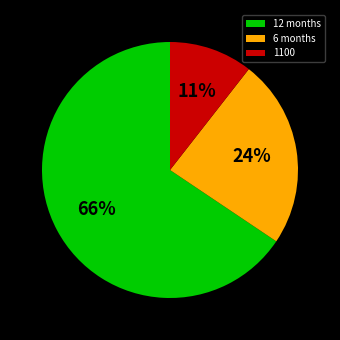

What percentage is the 1100 slice, to the nearest percent?

11%